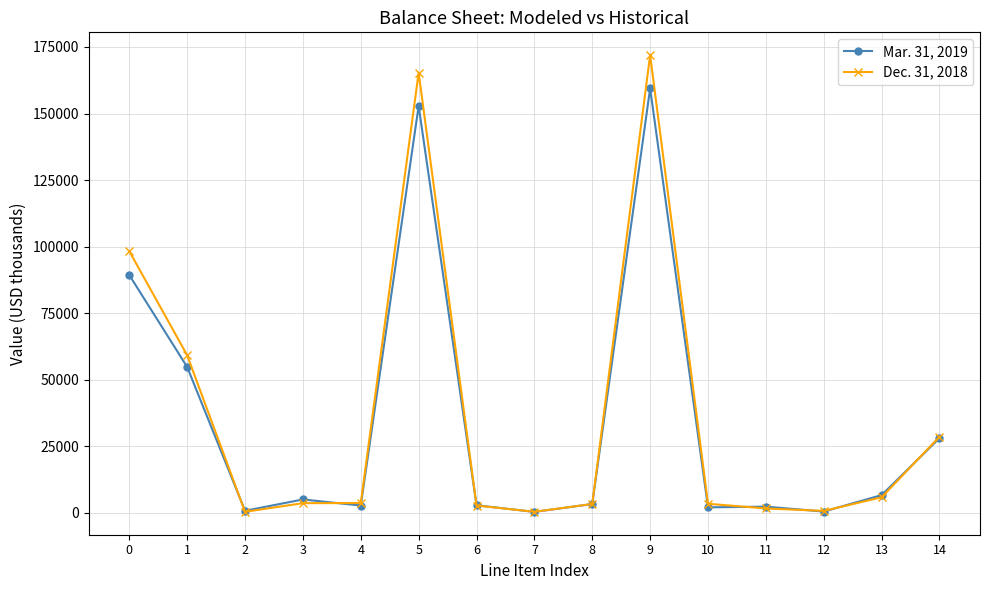

What is the average value of the Mar. 31, 2019 series?

34095